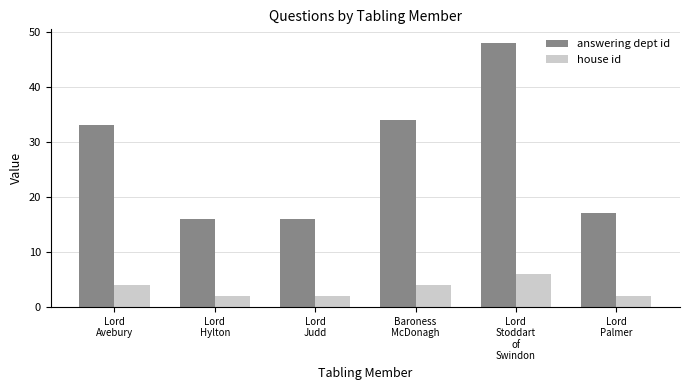

Which series has the largest range (max minus min)?

answering dept id